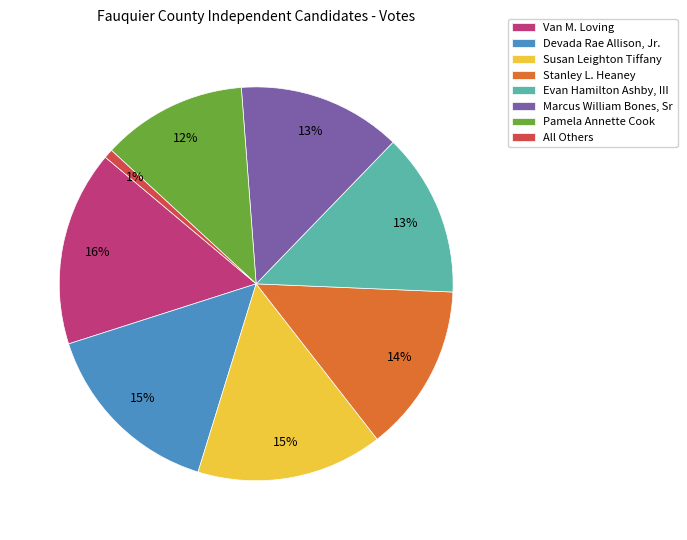

The Susan Leighton Tiffany slice represents 25% of the pie. True or false?

False